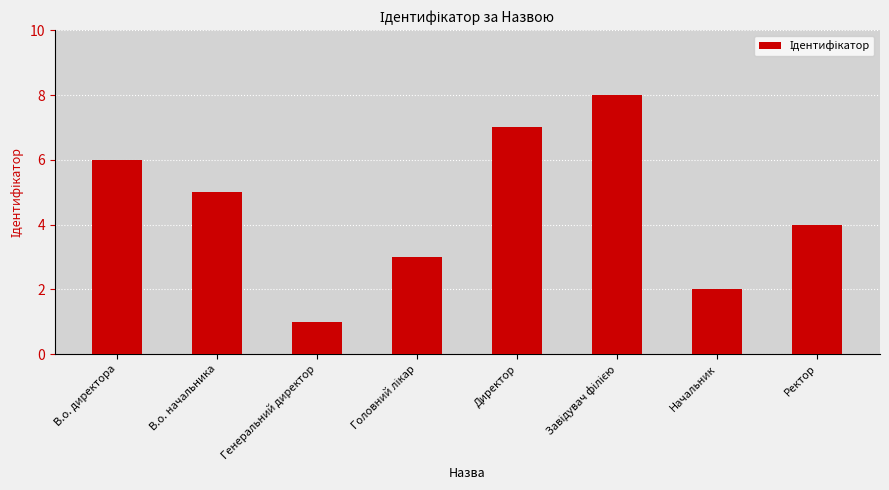

Which has a higher value, В.о. директора or Ректор?

В.о. директора